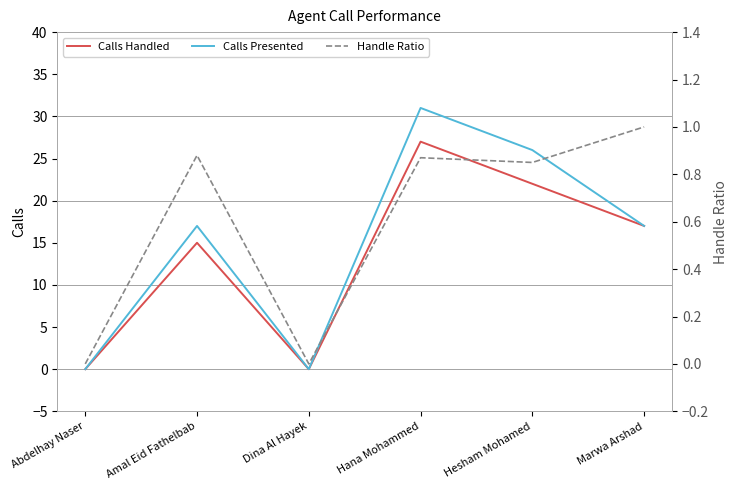

What is the sum of all Calls Handled values?

81